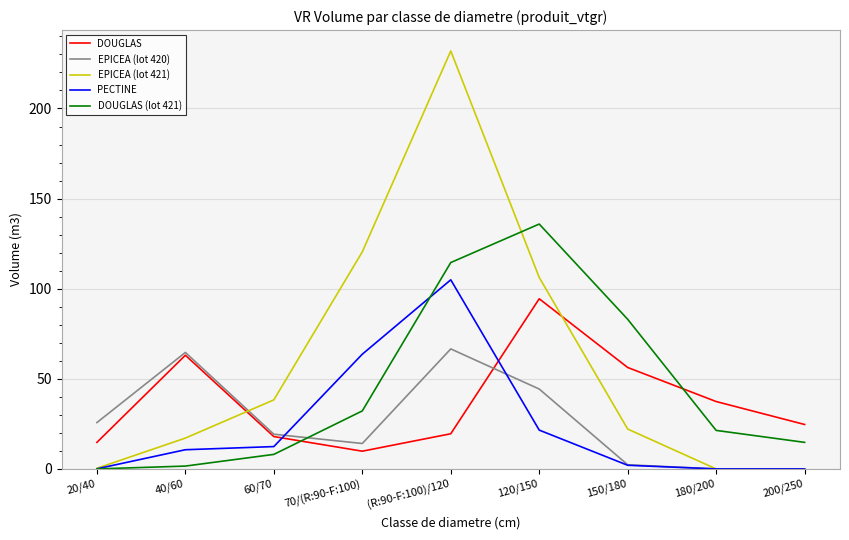

What is the greatest value displayed?

231.9